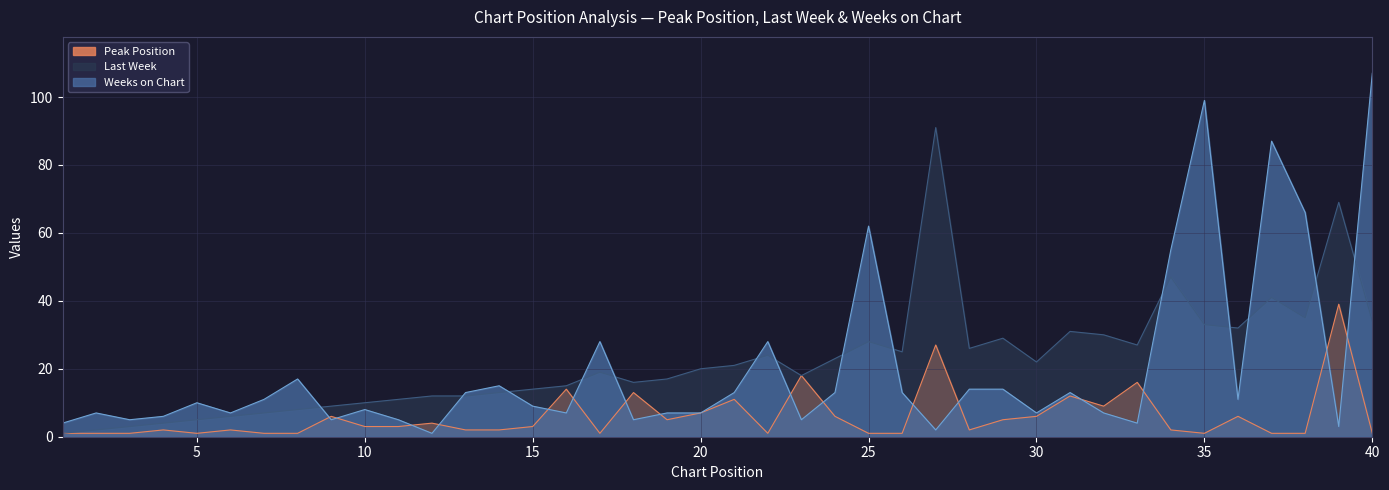

Which series has the largest total across all categories?

Last Week